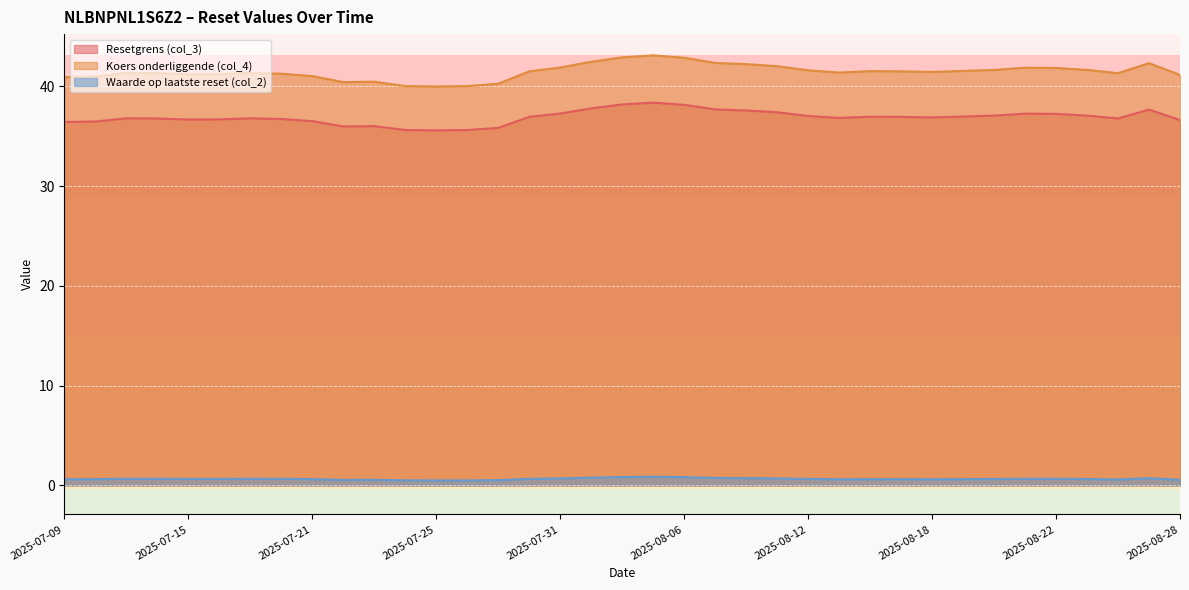

Count the number of categories in the chart.

37